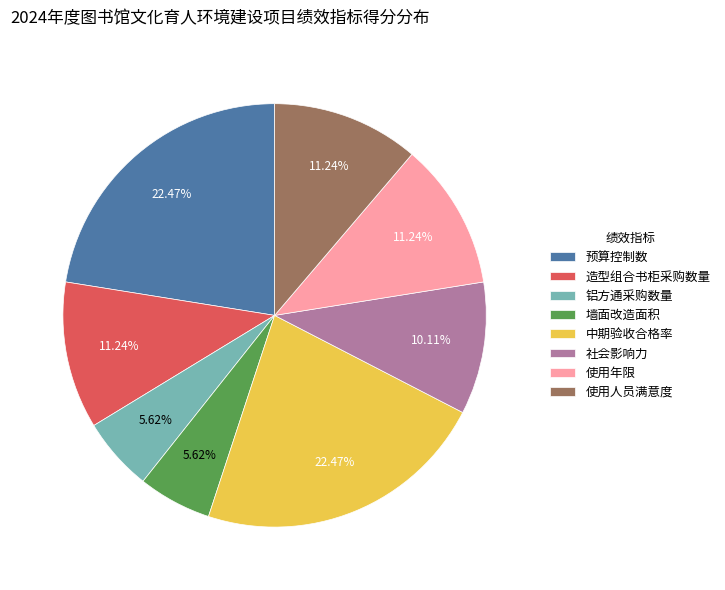

Is there a majority slice in this chart?

No